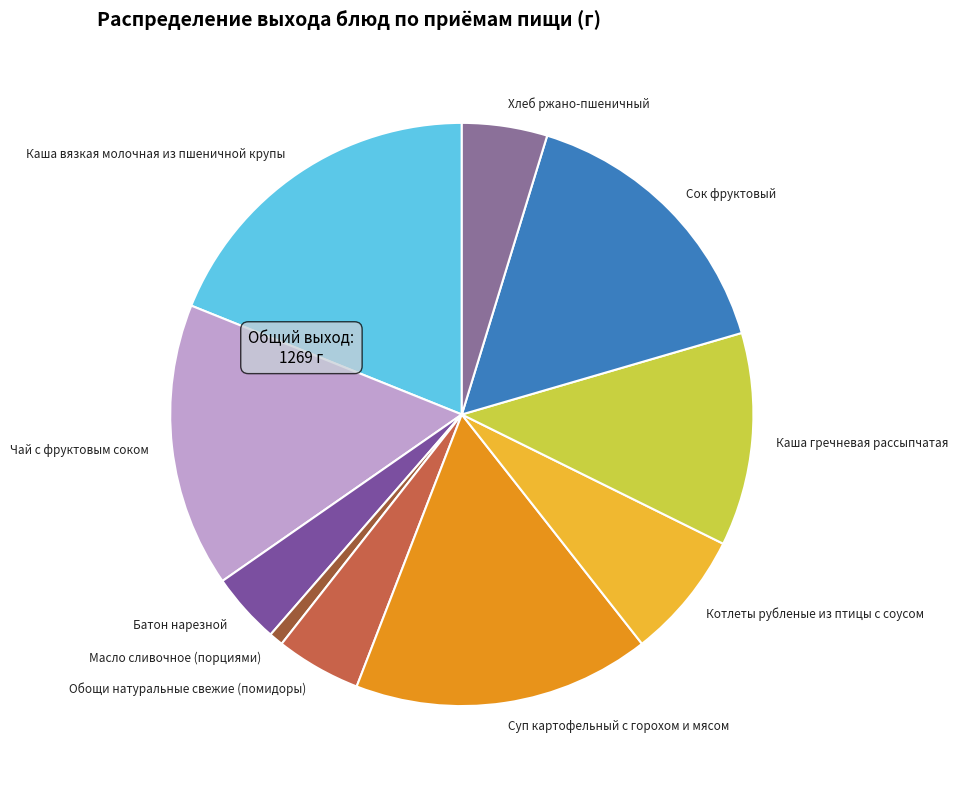

Which has a higher value, Обощи натуральные свежие (помидоры) or Сок фруктовый?

Сок фруктовый